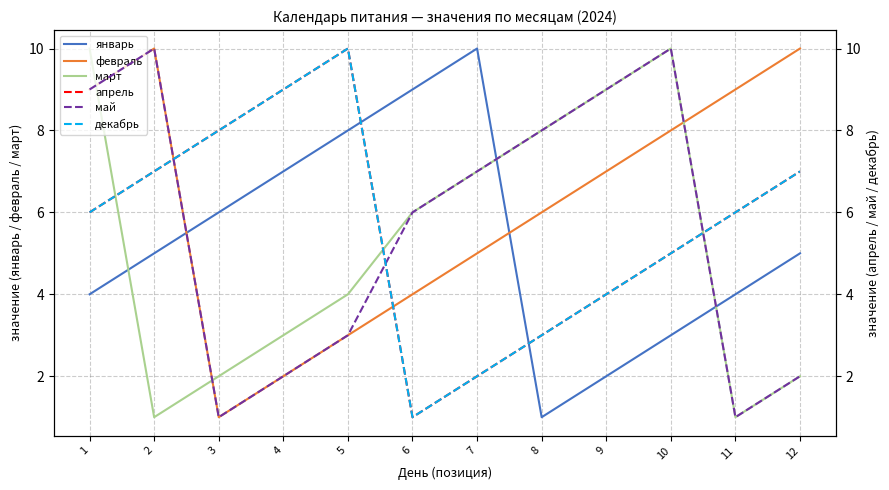

At which category is the sum across all series the highest?

1